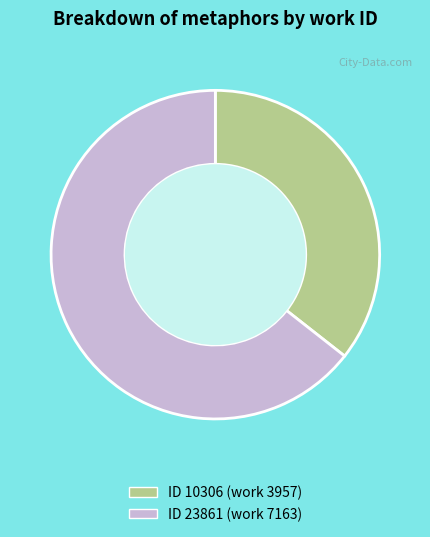

Does any single category account for the majority?

Yes